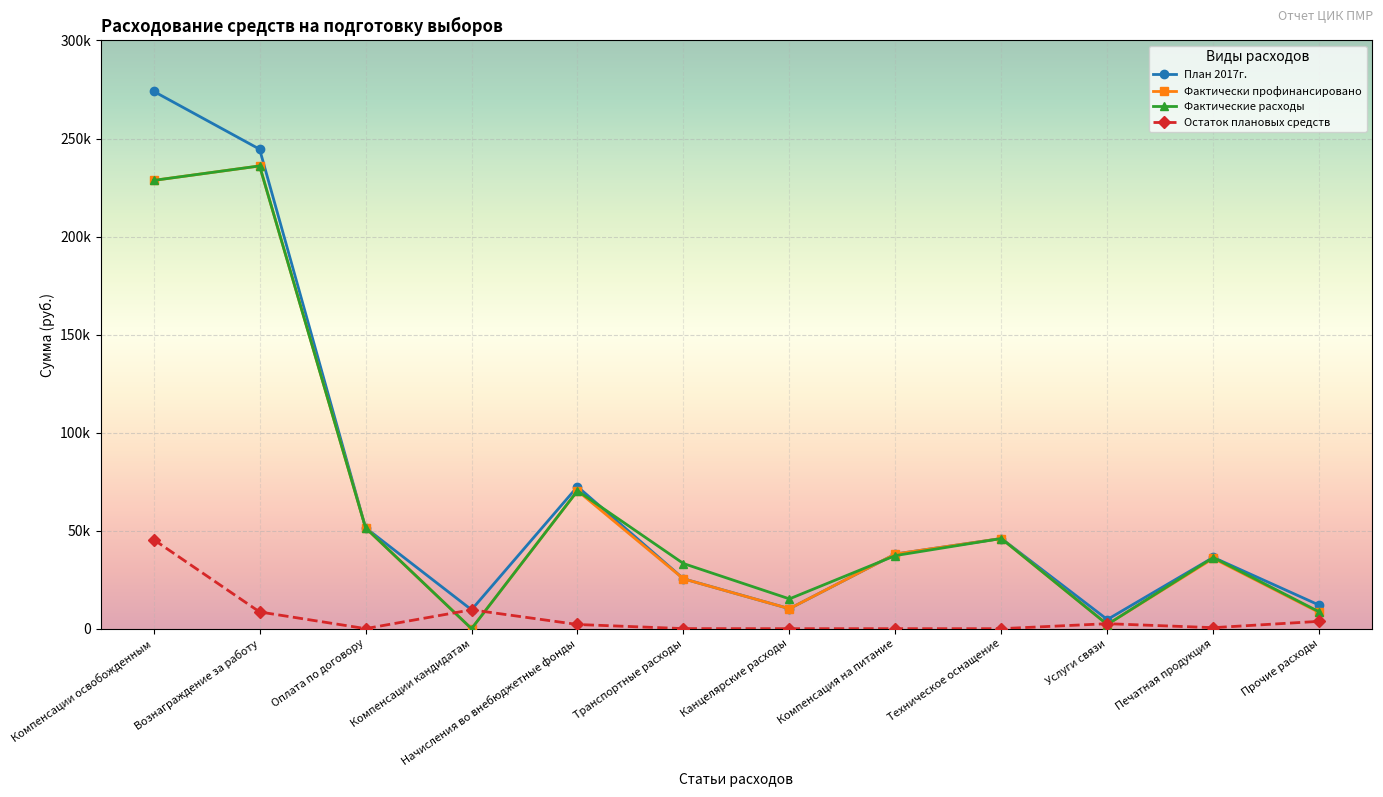

Reading left to right, extract all data points from this chart.

План 2017г.: 274065	244550	51450	9629	72457	25454	10182	38080	45984	4662	36351	11990
Фактически профинансировано: 228641	236019	51429	0	70326	25419	10182	38080	45984	2123	35844	8250
Фактические расходы: 228638	236017	51428	0	70324	33215	15193	37280	45984	2123	36294	8583
Остаток плановых средств: 45424	8531	21	9629	2131	35	0	0	0	2539	507	3740